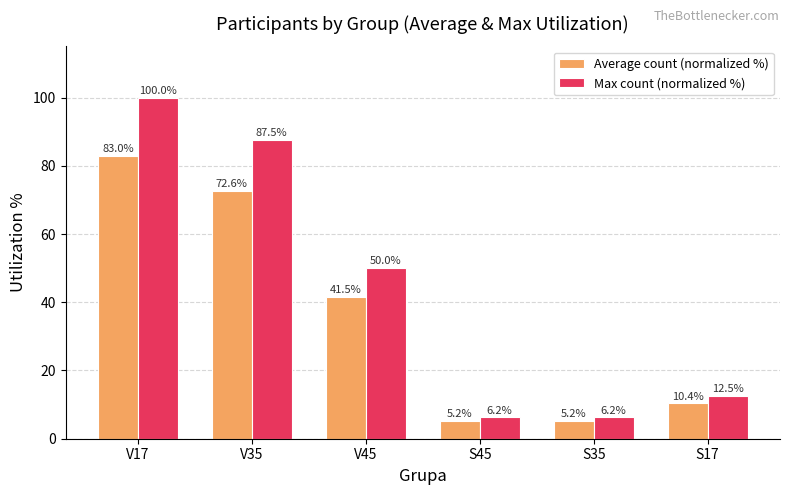

At S45, list the series in order from smallest to largest.

Average count (normalized %), Max count (normalized %)